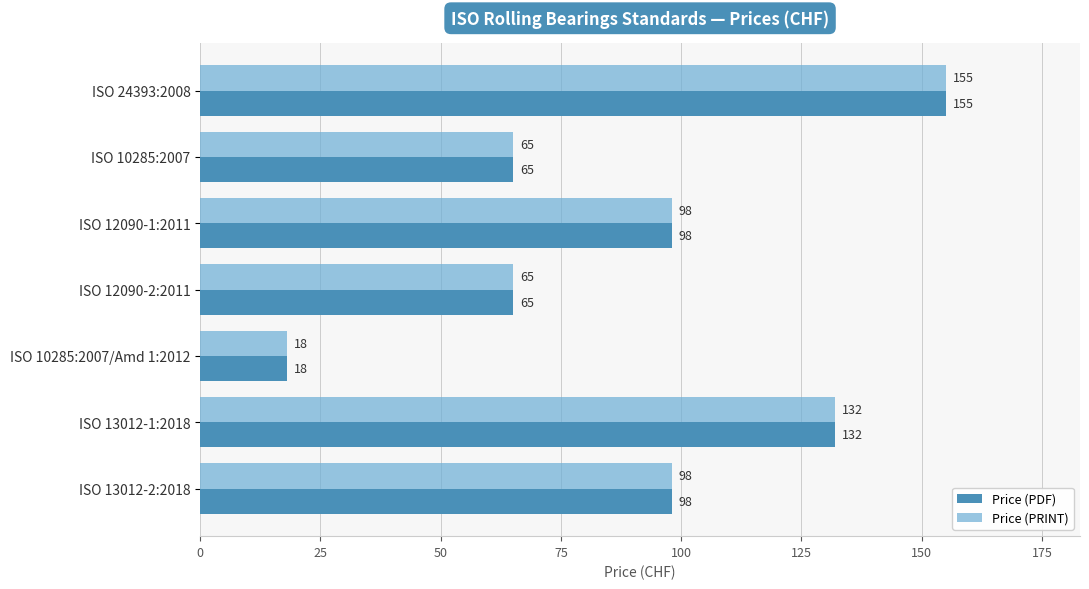

How many values in the Price (PDF) series are below 98?

3